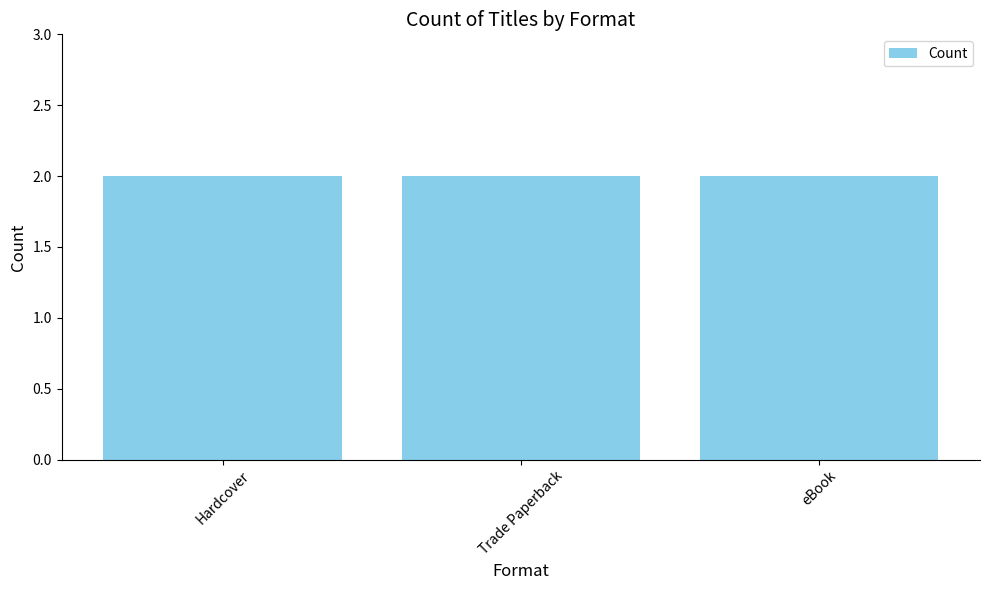

How many data points are less than 411260503?

3